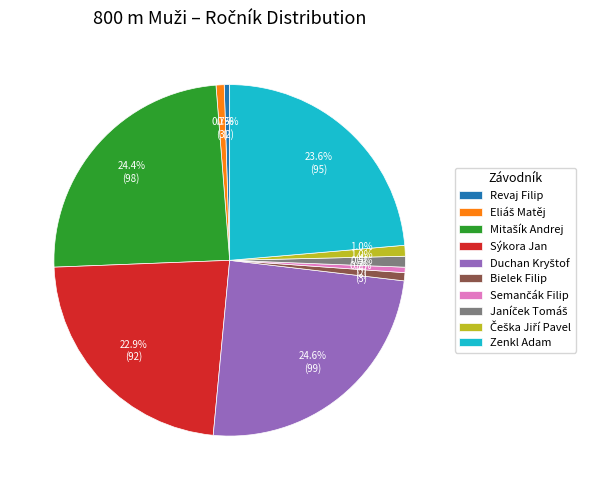

Does Bielek Filip account for over 50% of the chart?

No